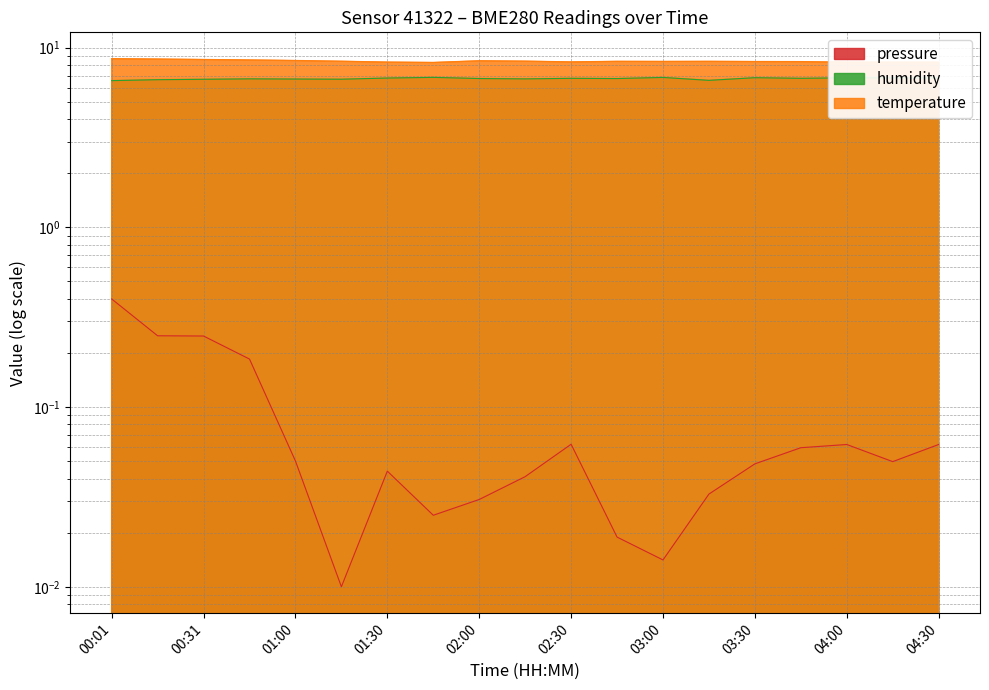

True or false: humidity has a value of 4.5 at 00:01.

False